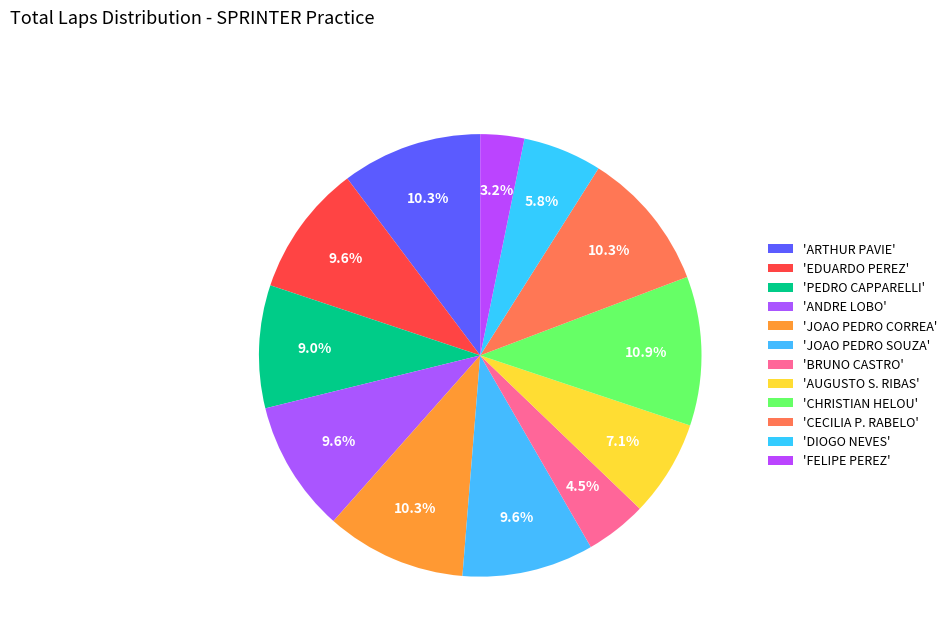

Count the number of slices in the pie.

12